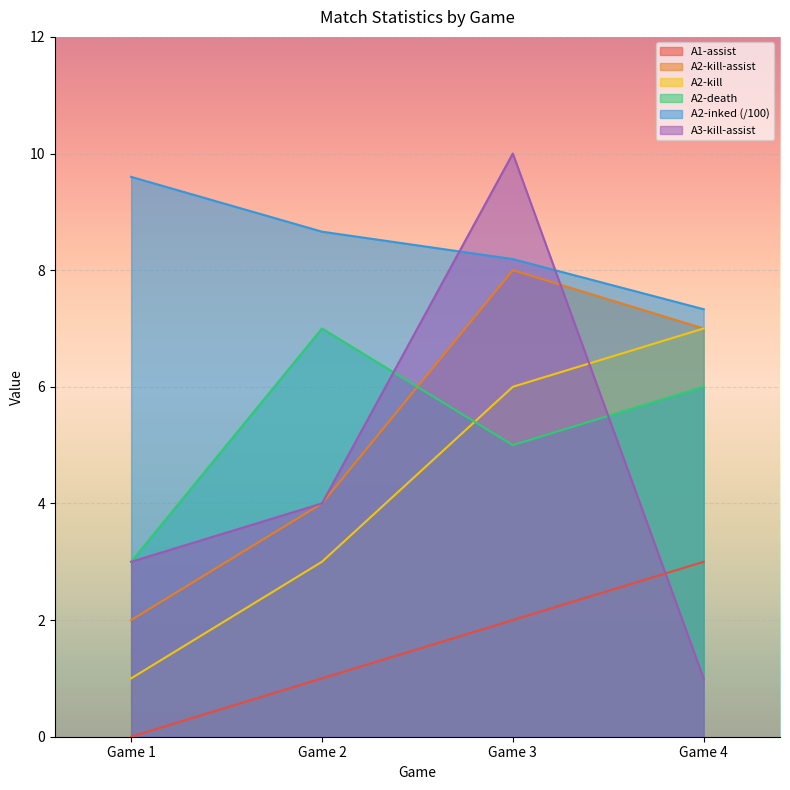

True or false: A2-inked and A1-assist cross at least once.

False